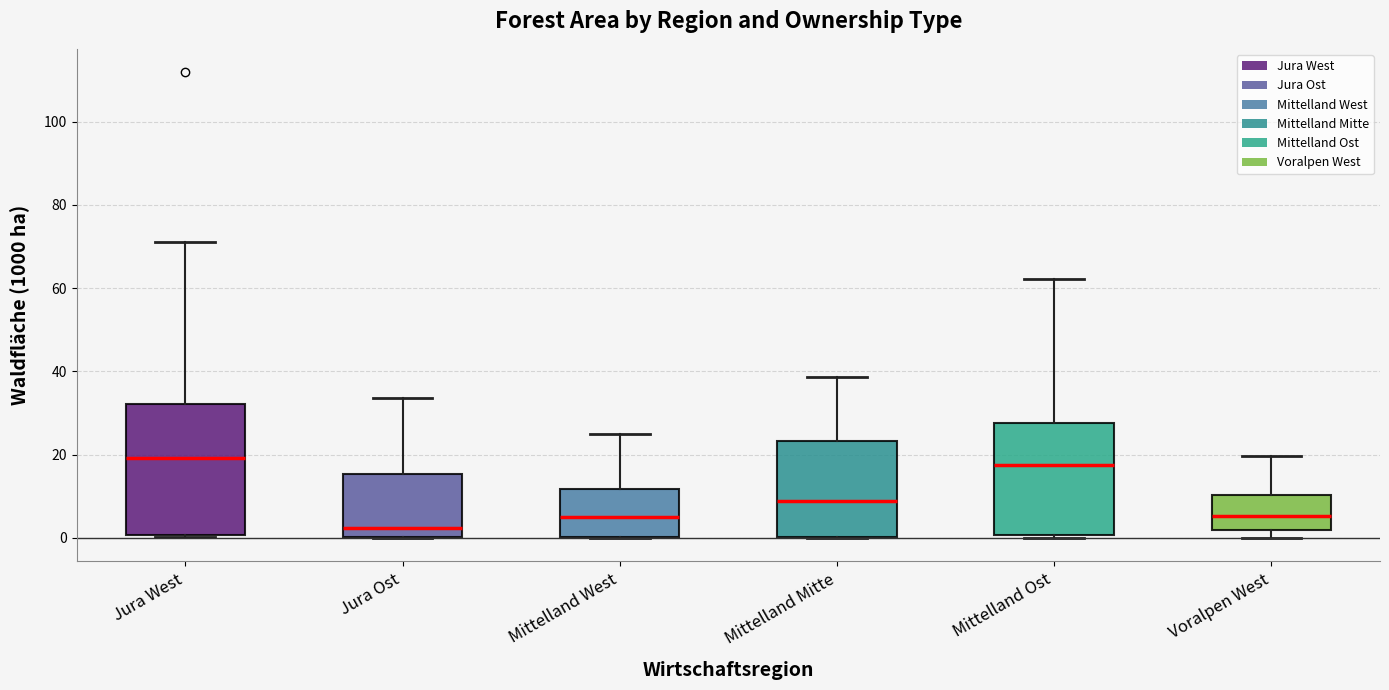

Where does the median line of the box for Mittelland Mitte sit on the y-axis? The values are not printed on the chart, so give them approximately, as read against the axis.

8